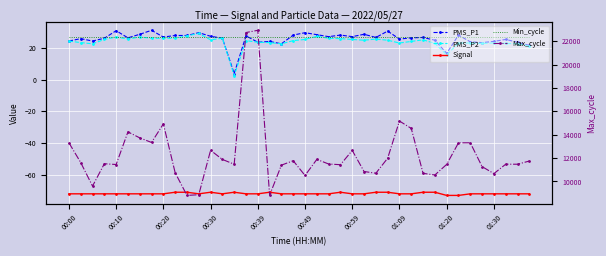

What is the label of the 40th point from the left?

39